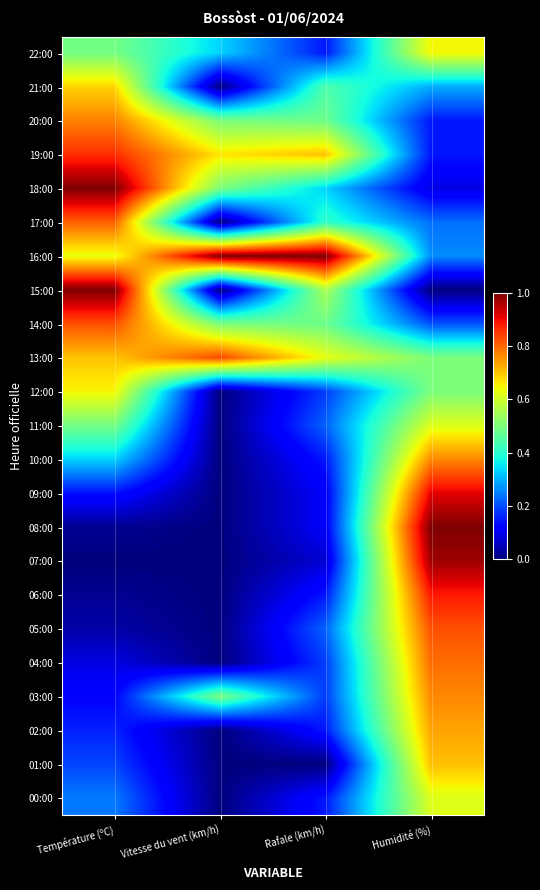

What is the maximum value shown in the chart?

1.0